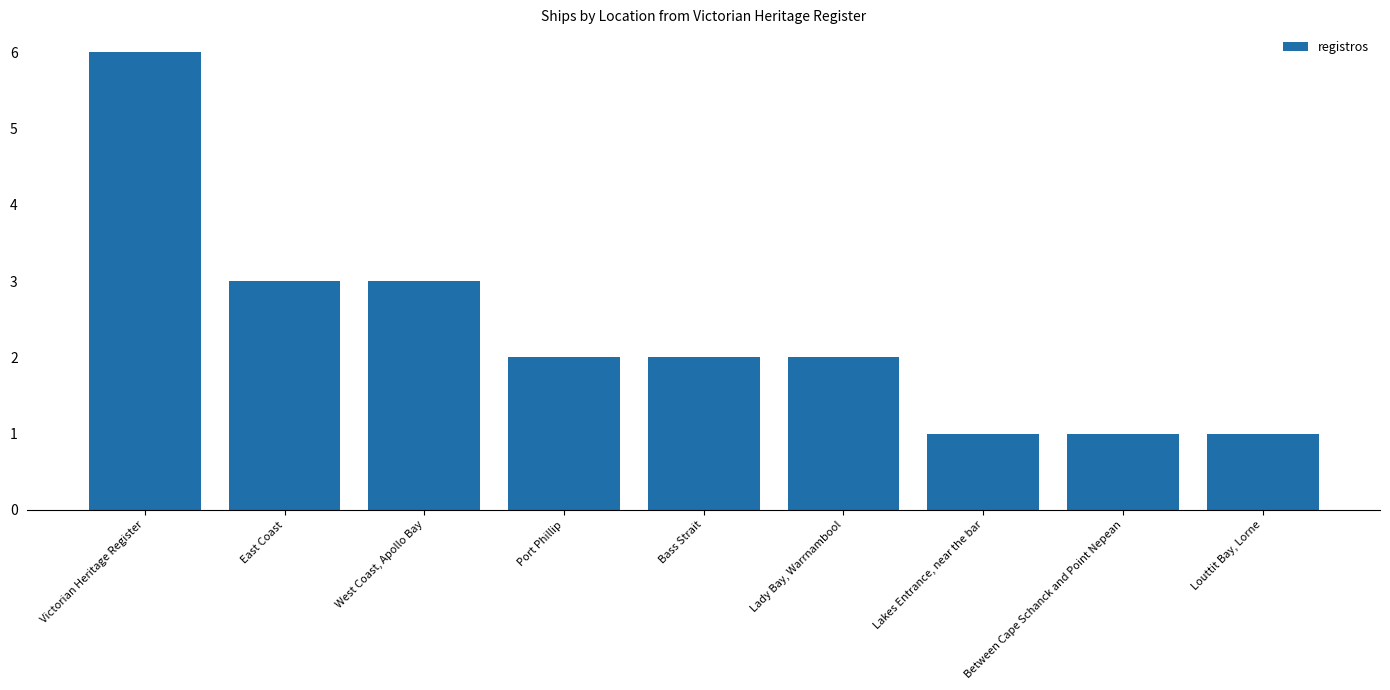

Reading left to right, extract all data points from this chart.

6	3	3	2	2	2	1	1	1